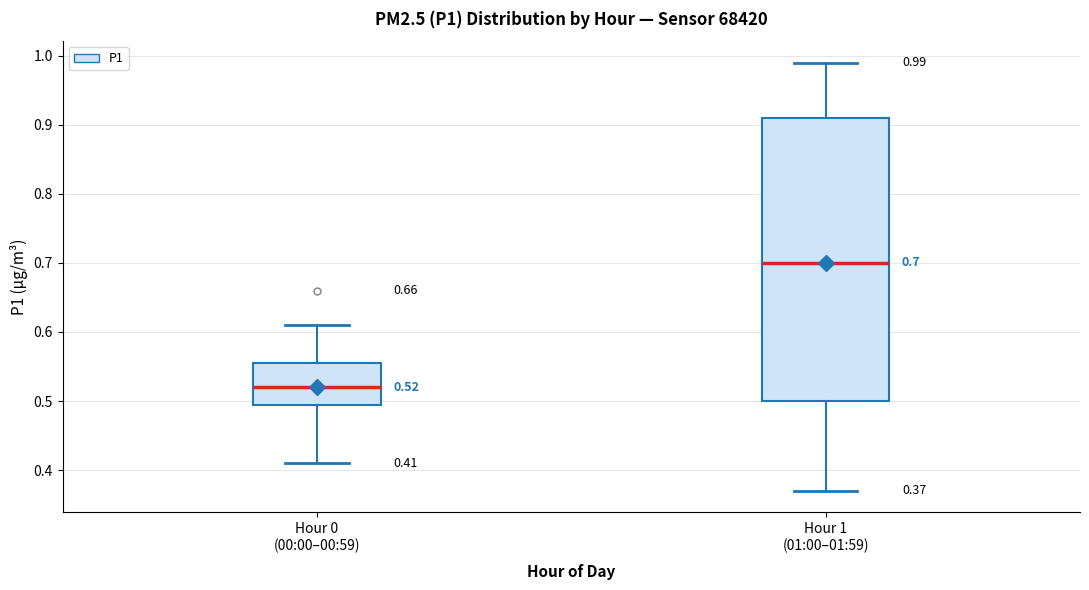

Which box's median line is the lowest?

Hour 0 (00:00–00:59)